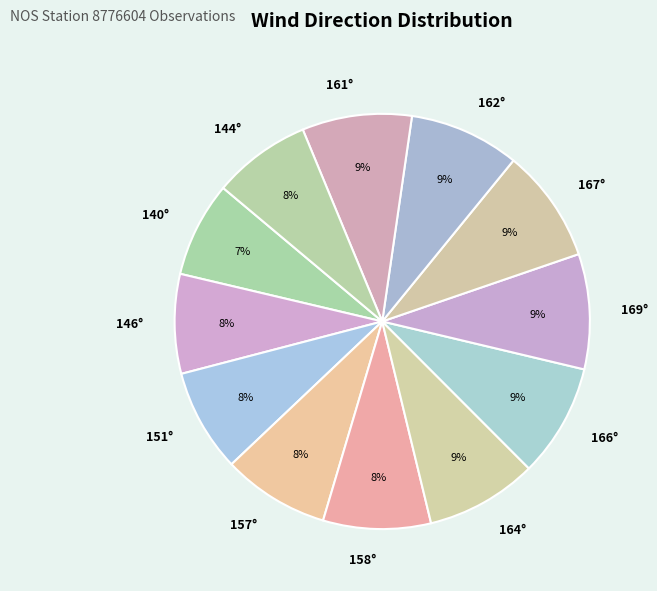

Is there a majority slice in this chart?

No